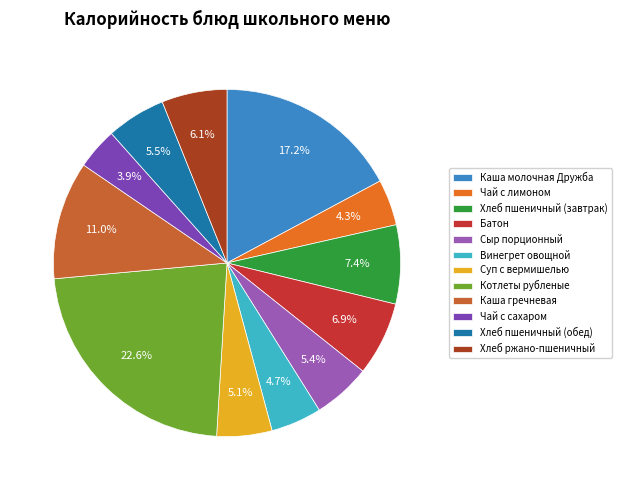

To the nearest percent, what is the difference between the Суп с вермишелью and Батон slice percentages?

2%